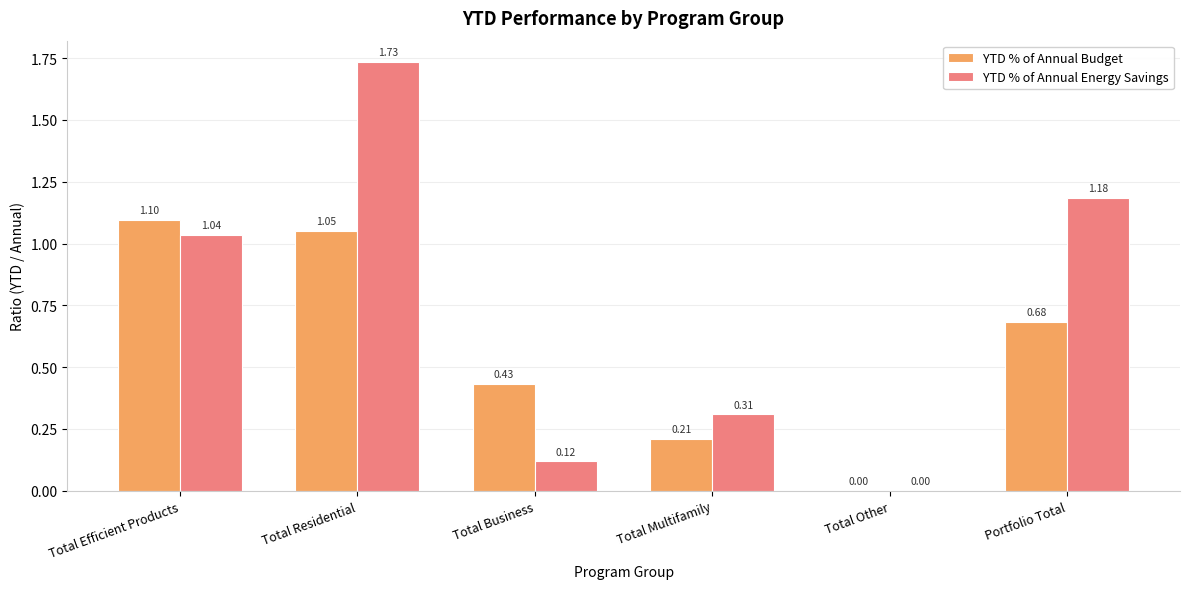

What is the difference between the YTD % of Annual Energy Savings values at Total Residential and Total Multifamily?

1.4